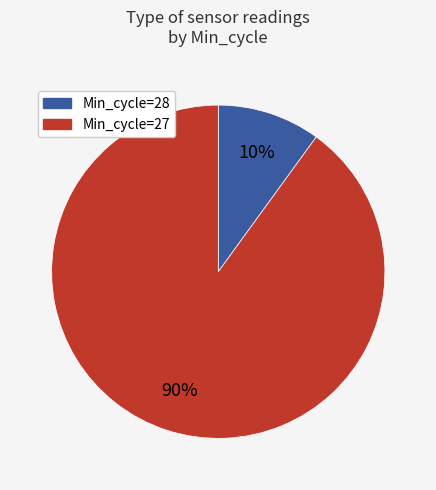

To the nearest percent, what is the difference between the largest and smallest slice percentages?

80%